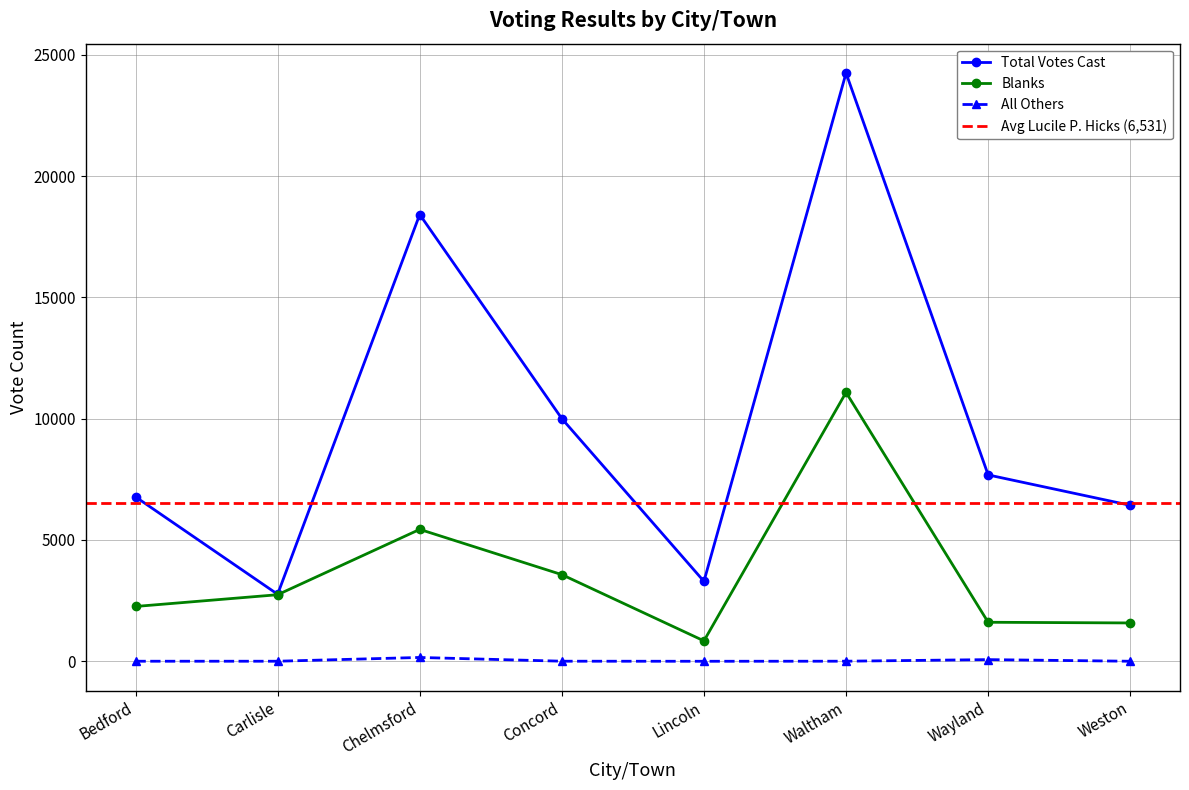

What is the label of the 6th point from the left?

Waltham